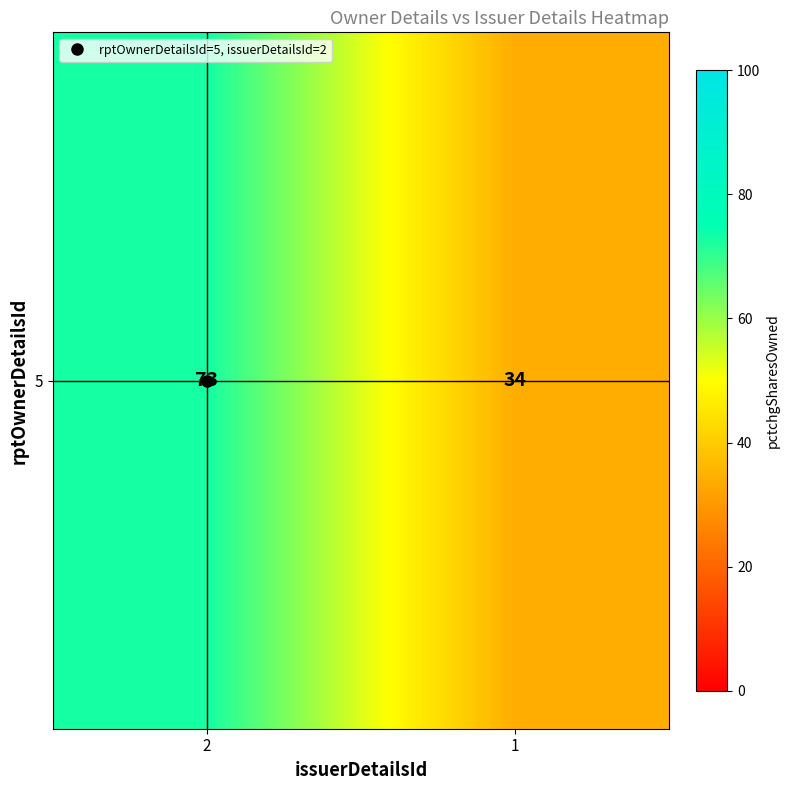

Reading left to right, extract all data points from this chart.

2=73	1=34